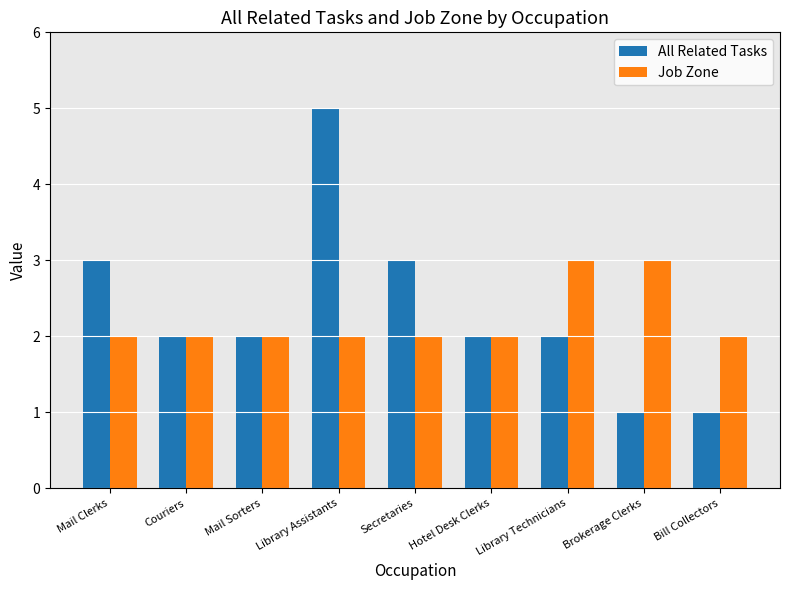

What is the sum of all Job Zone values?

20